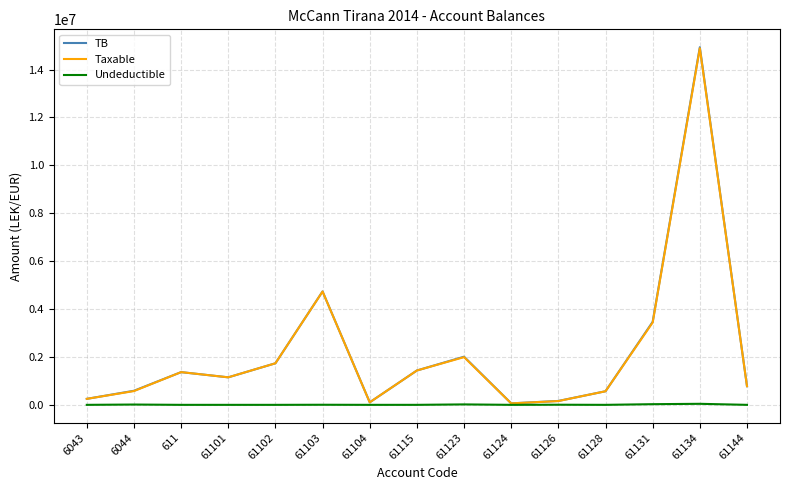

True or false: TB has more than 1 points higher than both neighbors.

True